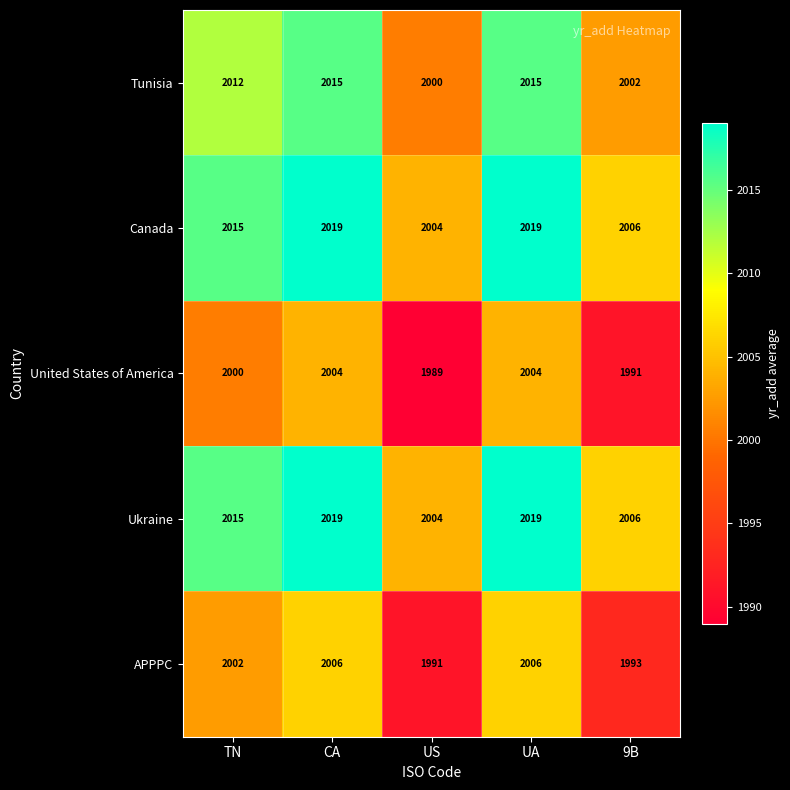

The Canada series shows 2019 at UA. True or false?

True